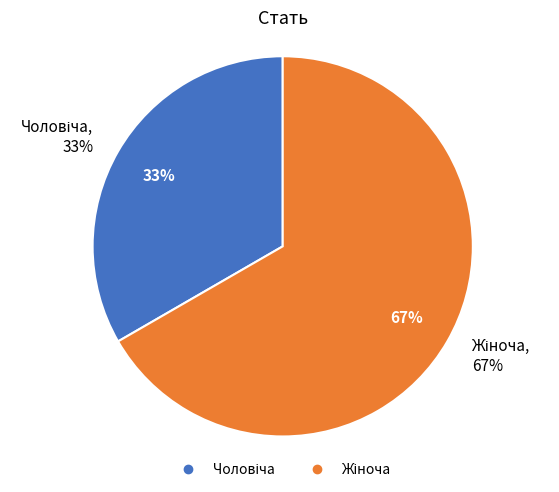

Do Жіноча and Чоловіча together represent more than half of the pie?

Yes